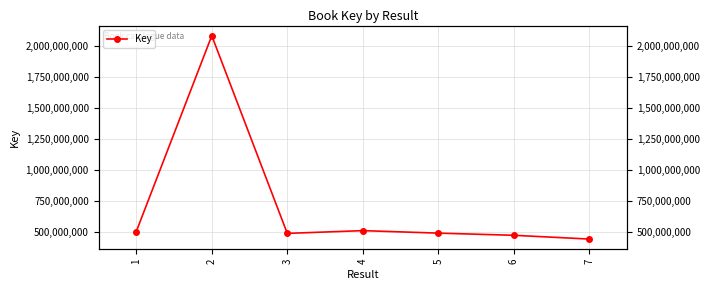

How many points are lower than both their immediate neighbors (excluding endpoints)?

1